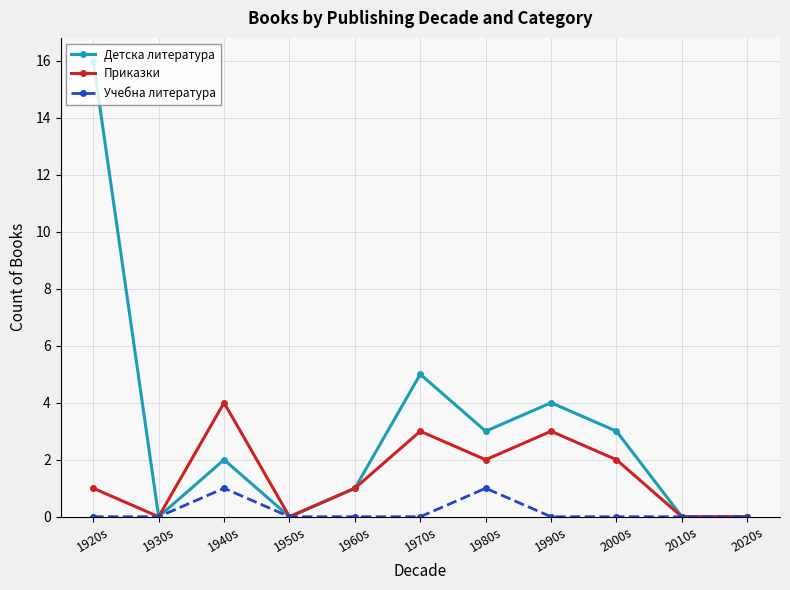

Read the Приказки value at 2000s.

2